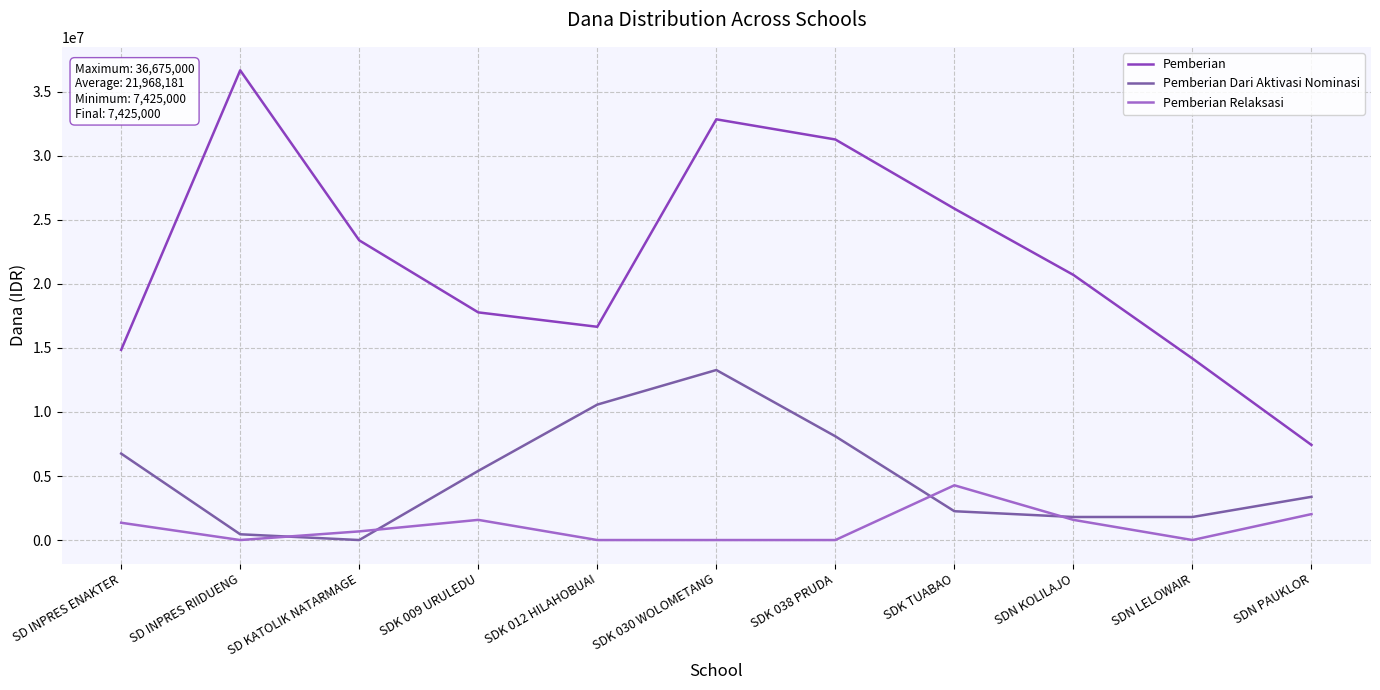

True or false: Pemberian Dari Aktivasi Nominasi has more than 0 interior local peaks.

True